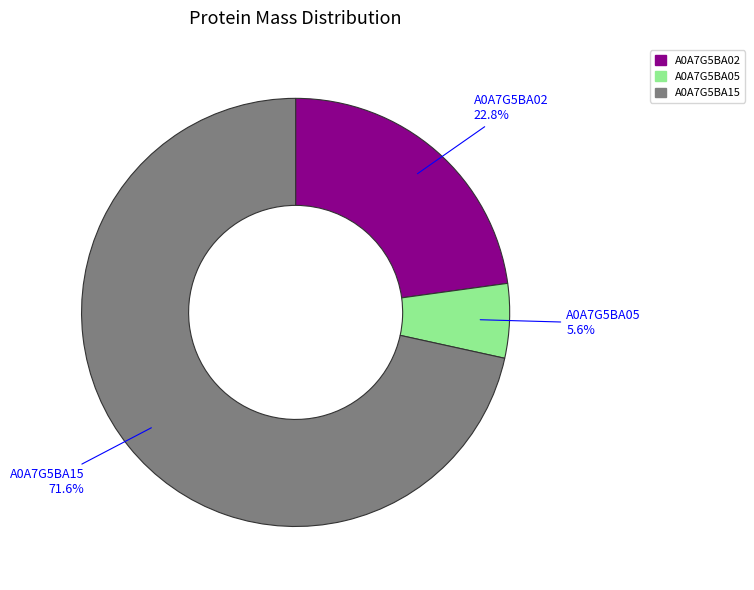

Does A0A7G5BA15 account for over 50% of the chart?

Yes